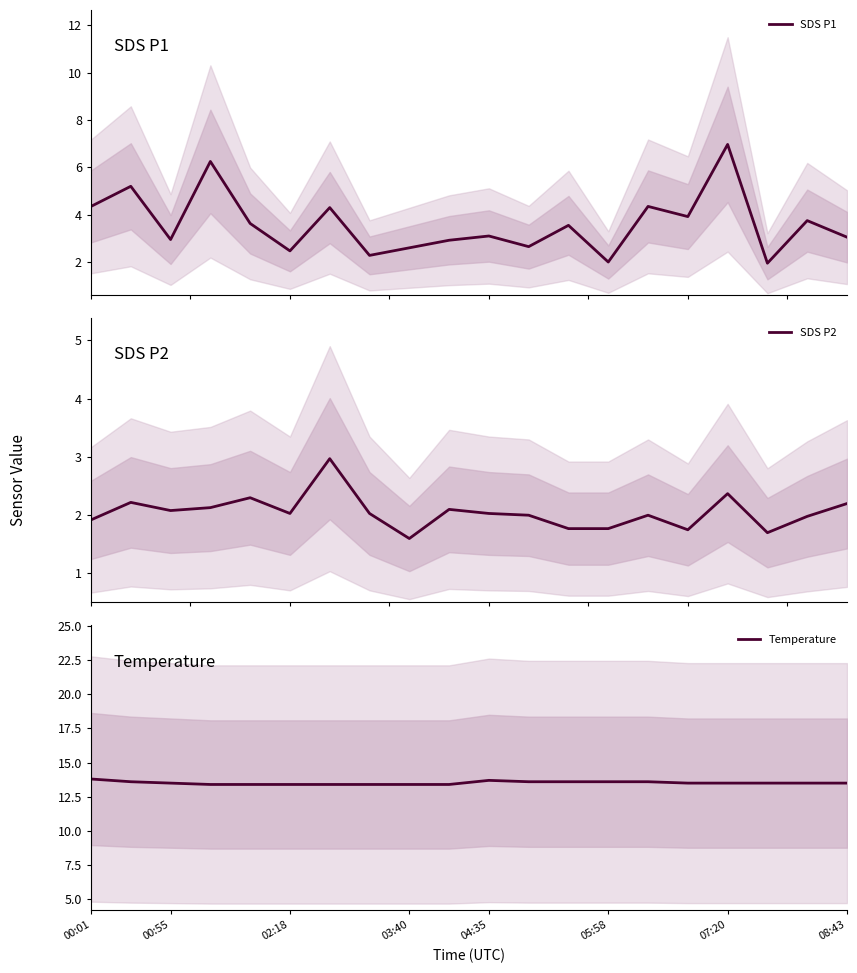

What is the difference between the second highest and minimum values in the SDS P2 series?

0.8